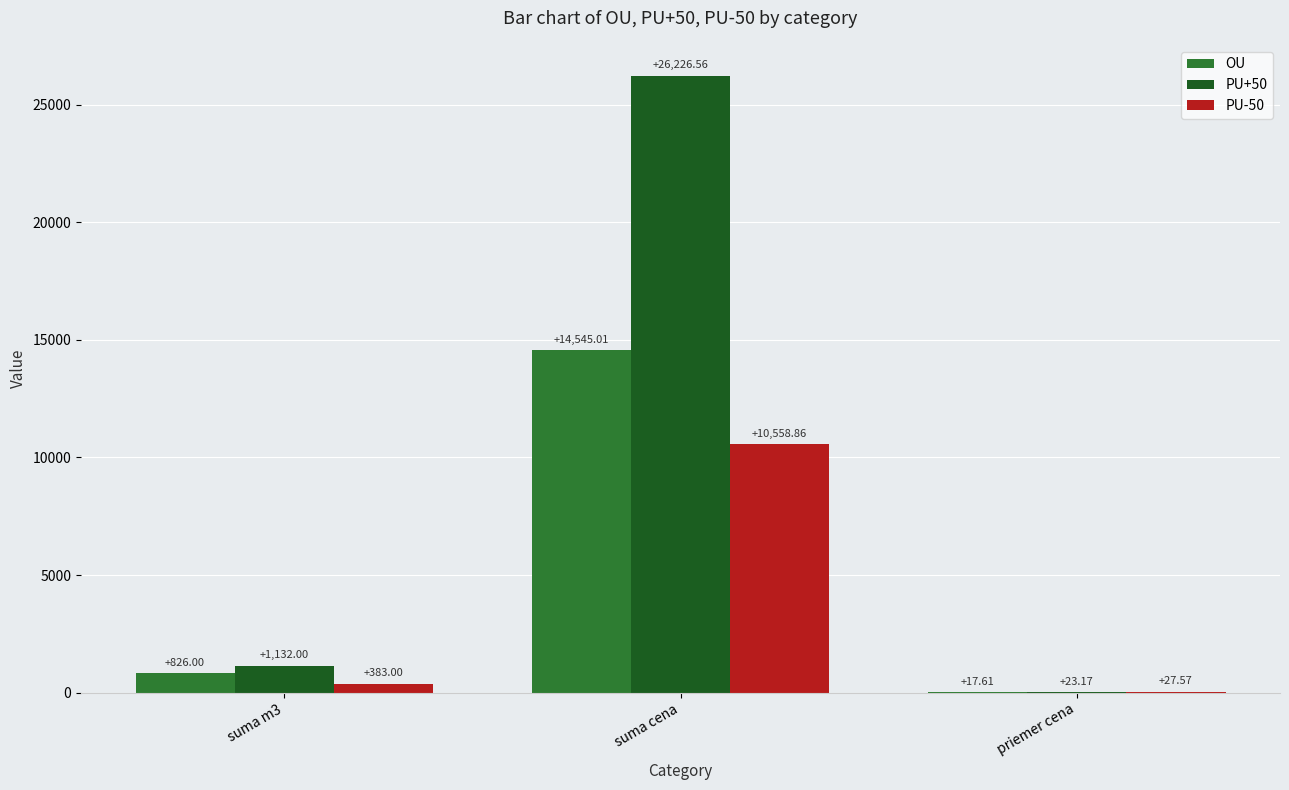

What are all the series names shown in the legend?

OU, PU+50, PU-50